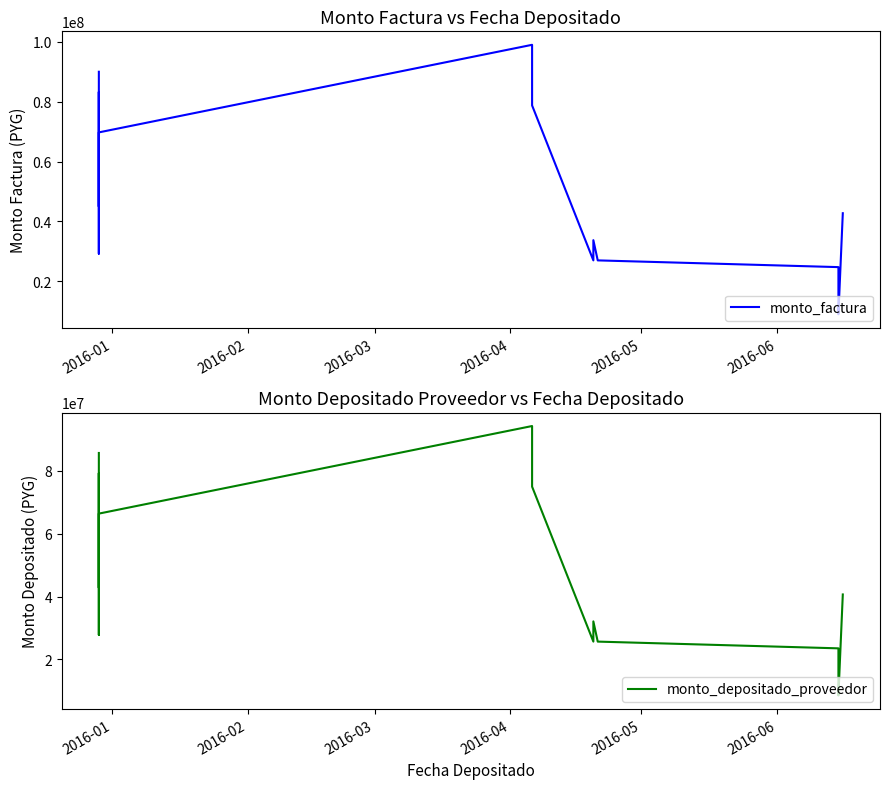

Which series has the largest range (max minus min)?

monto_factura